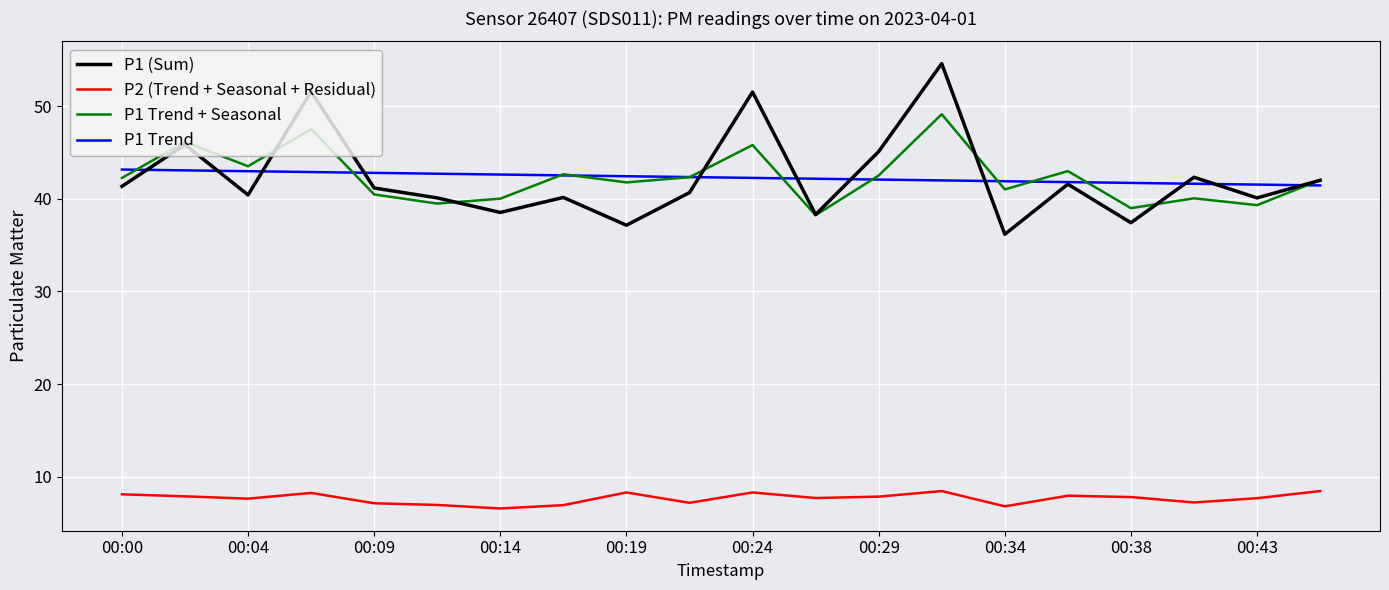

Rank the series by their maximum value, from highest to lowest.

P1 (Sum), P1 Trend + Seasonal, P1 Trend, P2 (Trend + Seasonal + Residual)